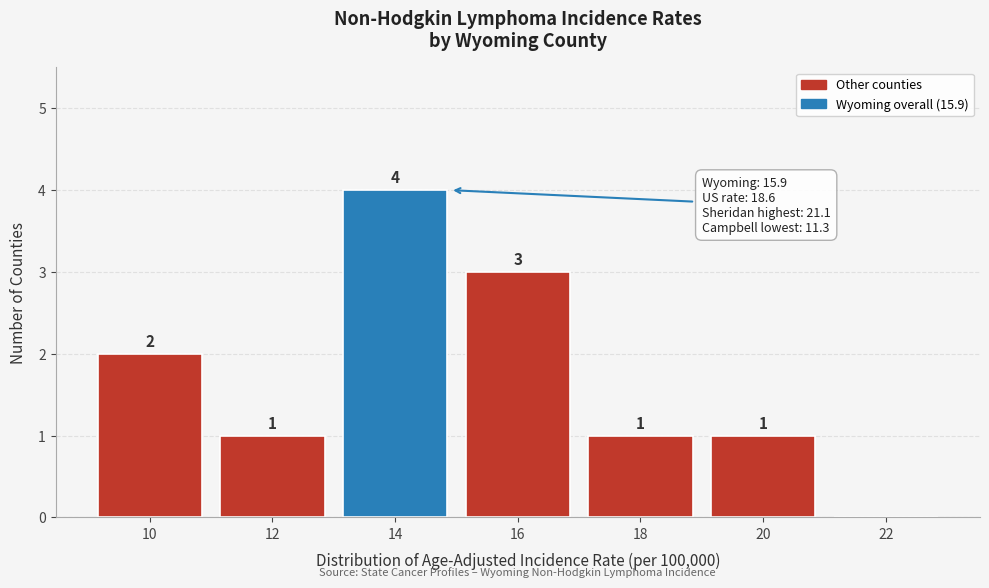

Reading right to left, list all the values displayed in this chart.

22=0	20=1	18=1	16=3	14=4	12=1	10=2